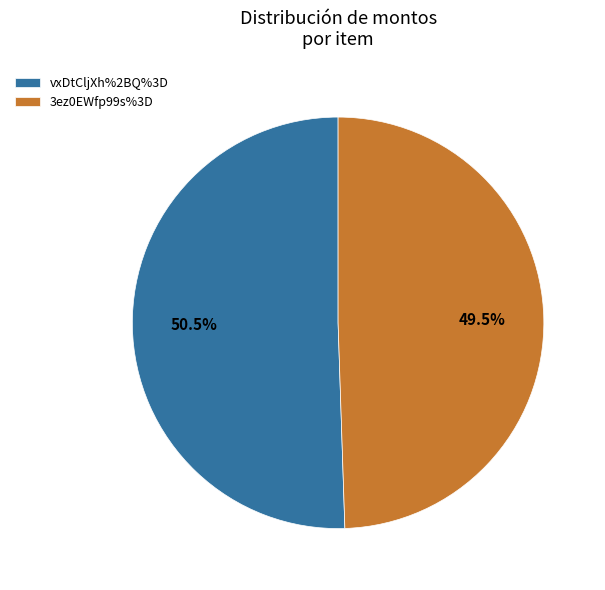

To the nearest percent, what is the difference between the 3ez0EWfp99s%3D and vxDtCljXh%2BQ%3D slice percentages?

1%